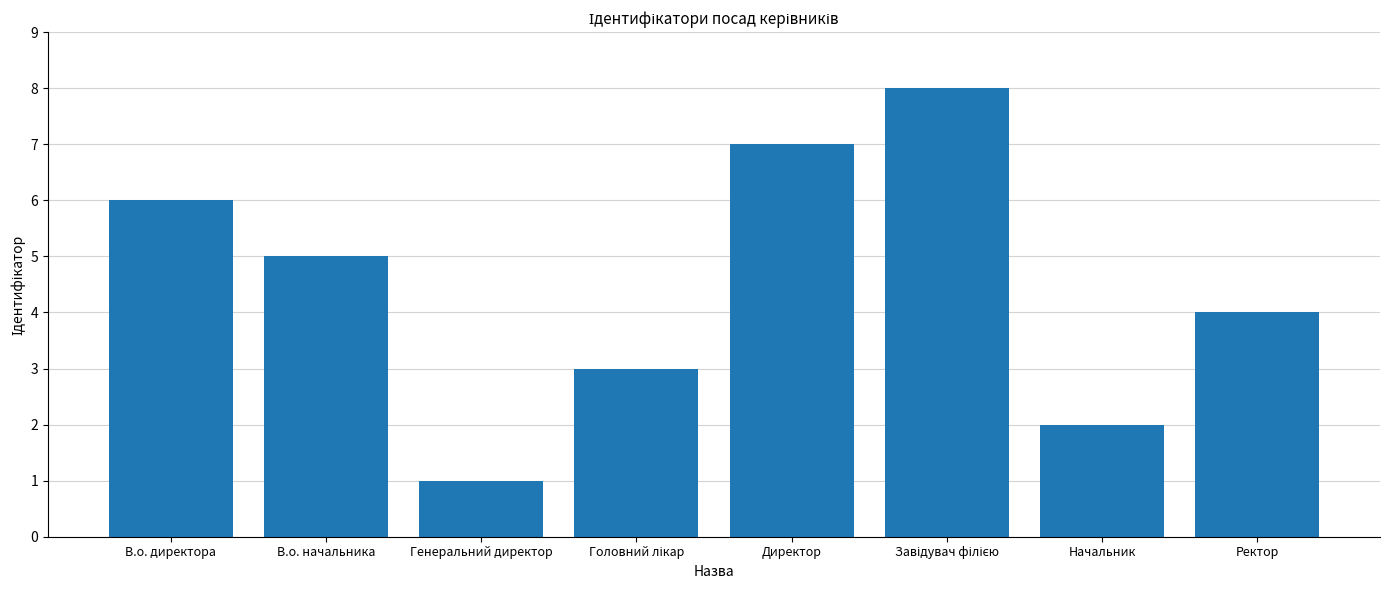

Between Директор and В.о. директора, which is larger?

Директор